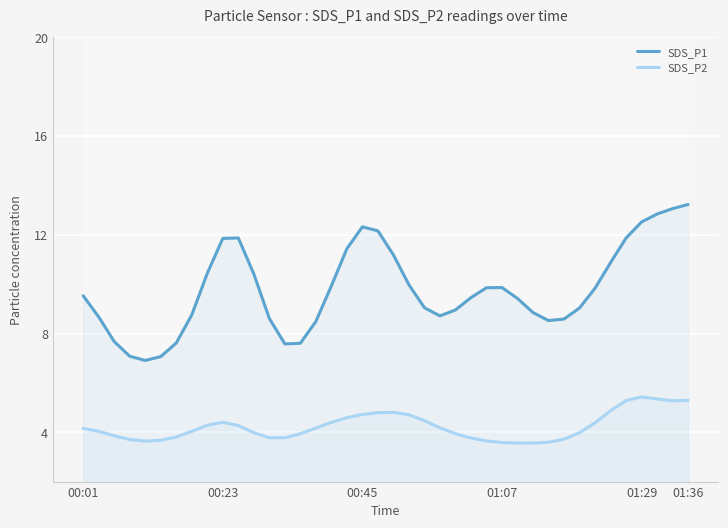

True or false: SDS_P2 and SDS_P1 intersect in this chart.

False